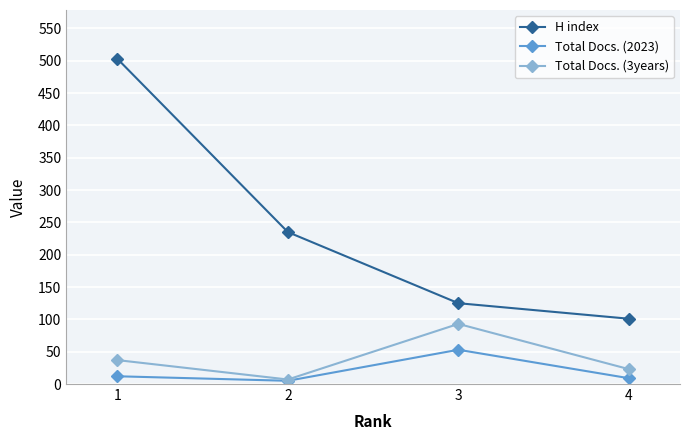

What is the spread (max minus min) of values at 4?

92